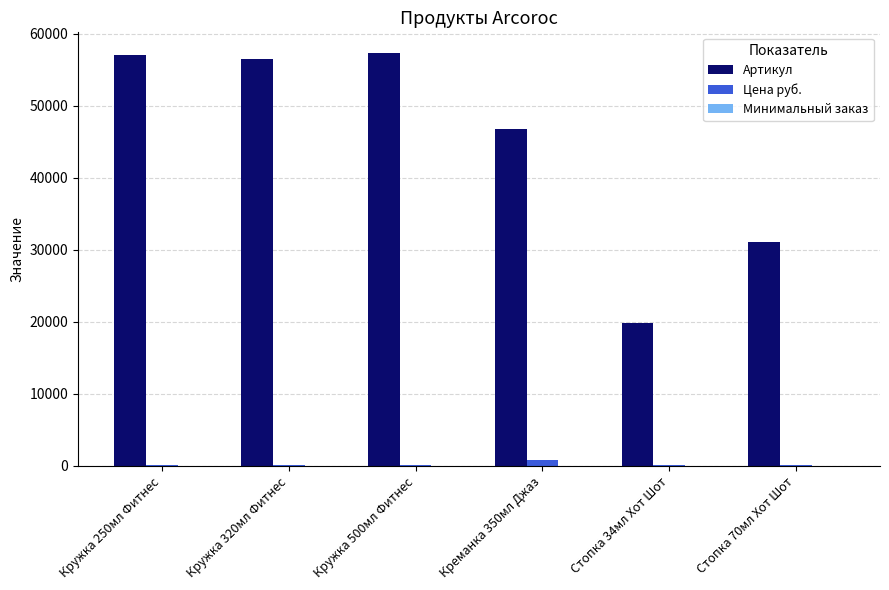

What is the difference between the Артикул values at Кружка 320мл Фитнес and Стопка 70мл Хот Шот?

25288